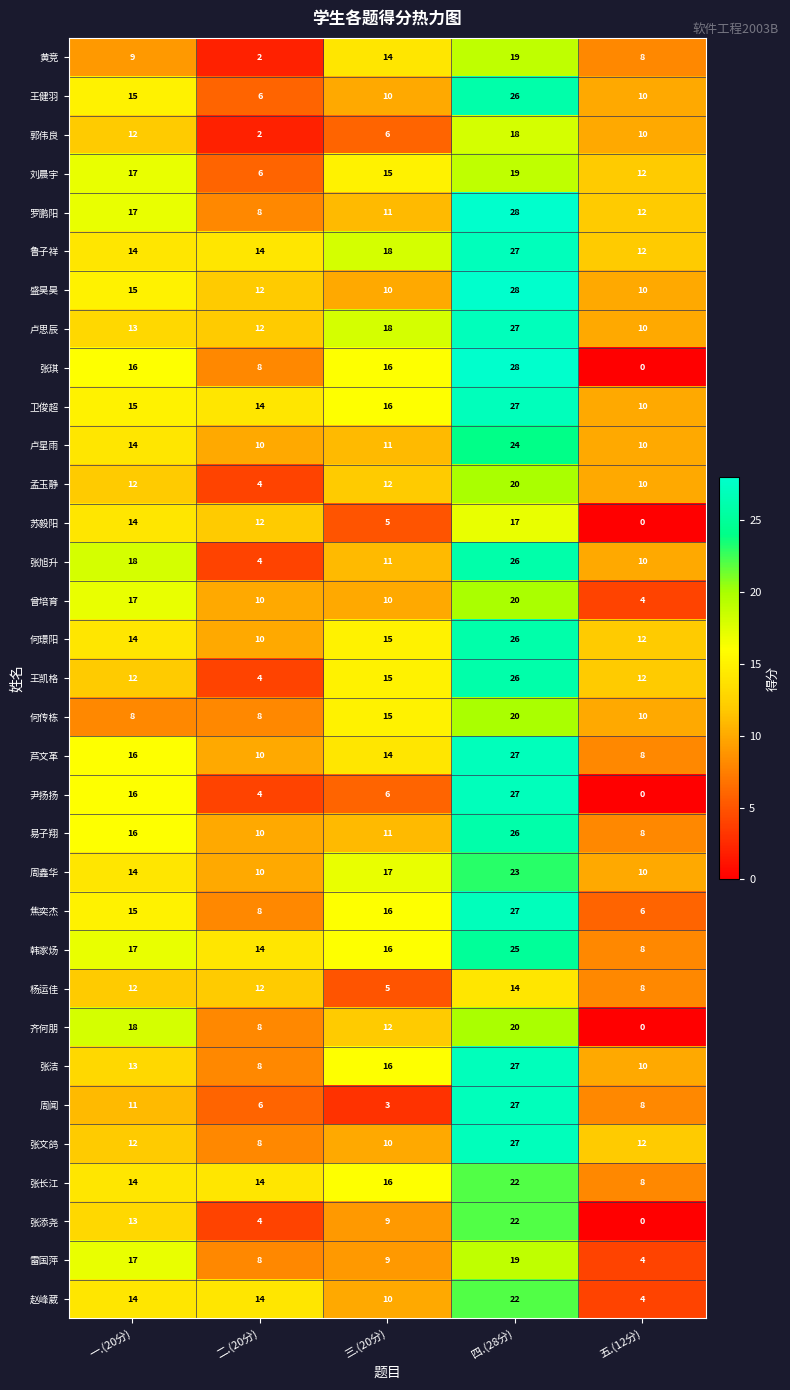

What is the difference between the maximum and minimum values in the 张长江 series?

14